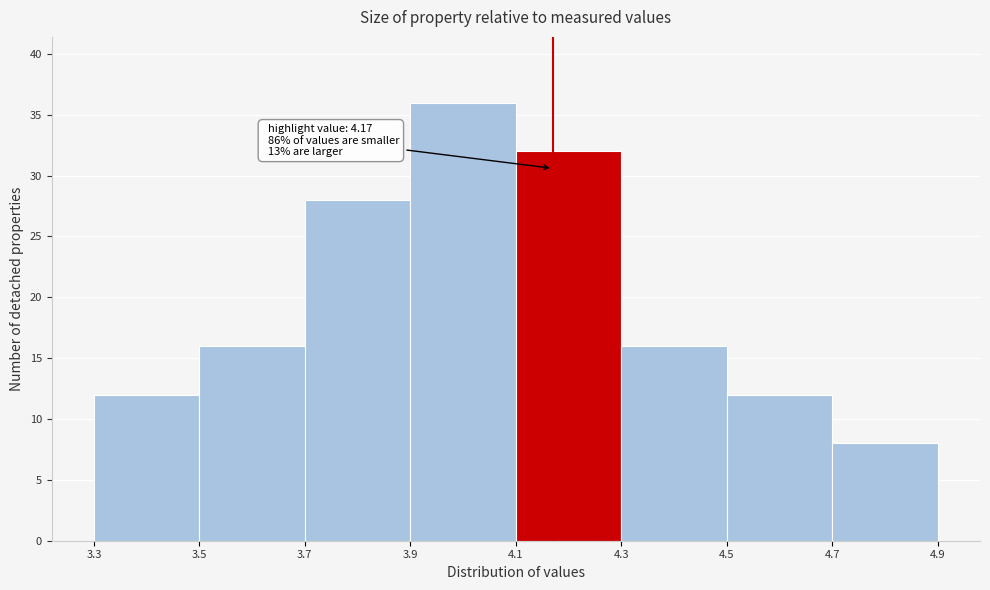

Which range on the x-axis has the tallest bar?

3.9 to 4.1